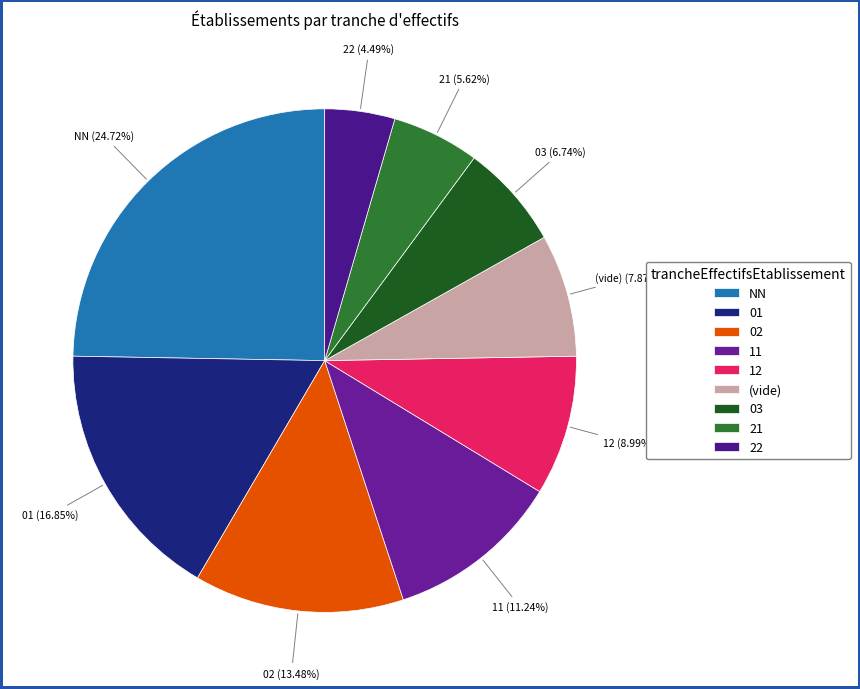

Is there a majority slice in this chart?

No